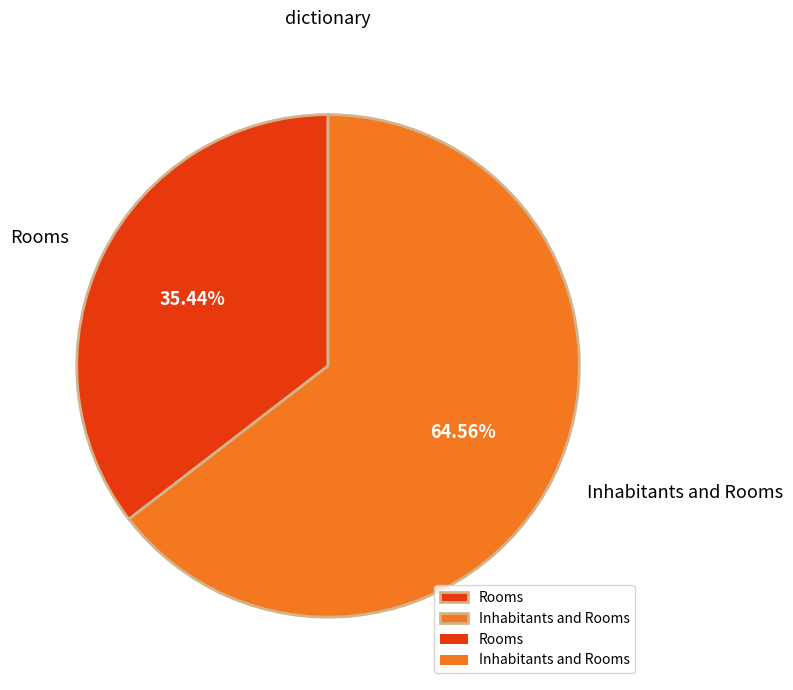

Is there a majority slice in this chart?

Yes